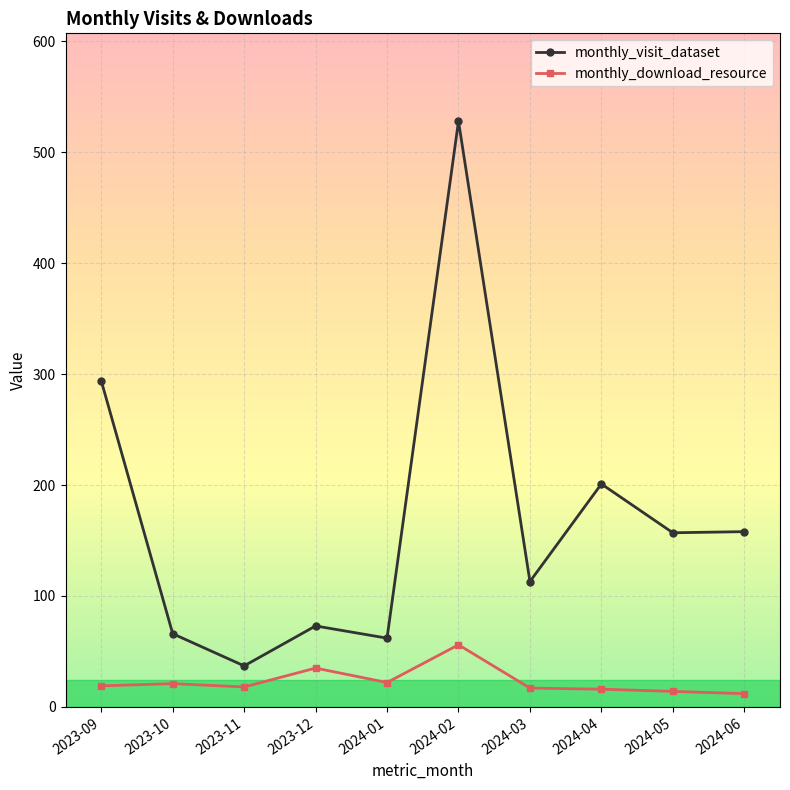

What is the sum of all monthly_download_resource values?

230